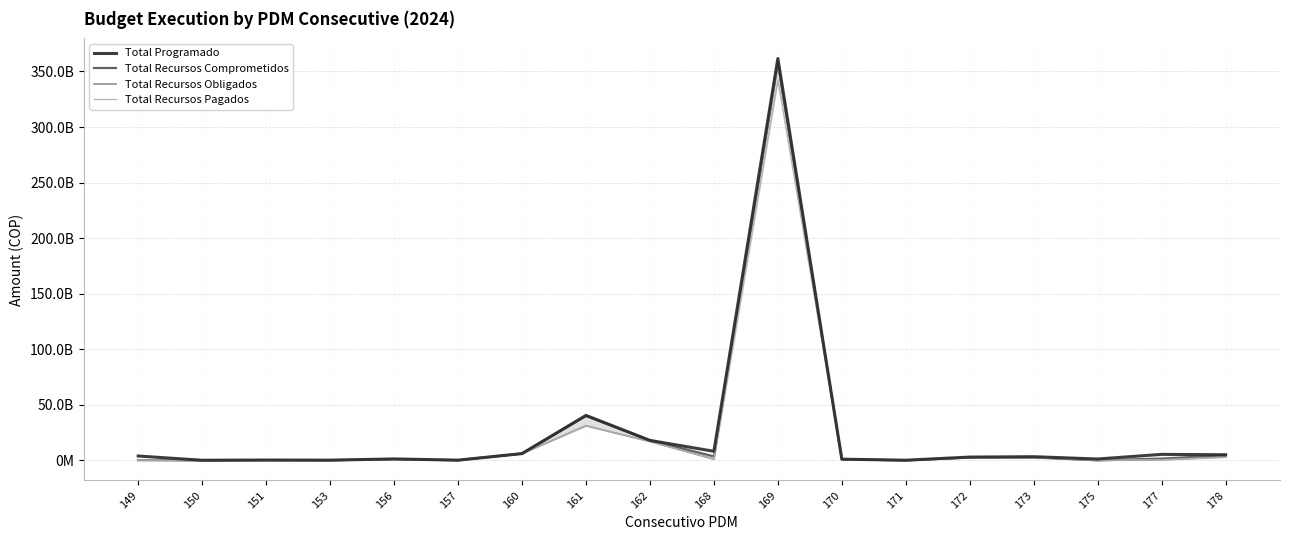

What is the maximum value for Total Recursos Comprometidos?

358638600039.5